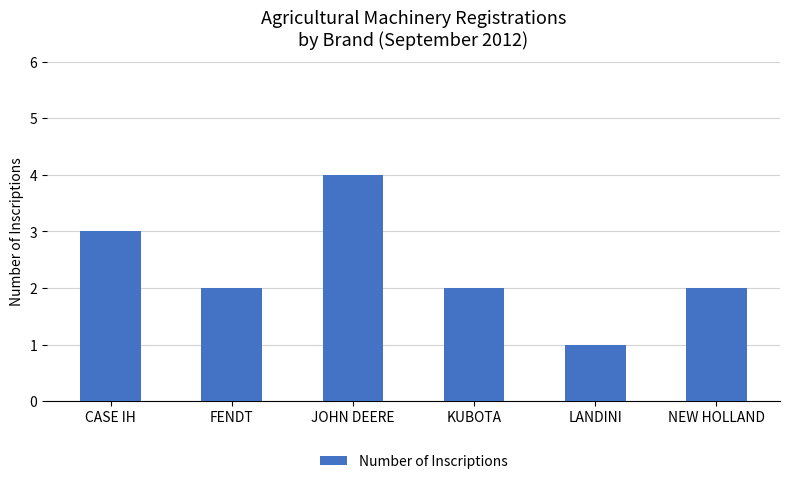

What is the label of the 6th bar from the left?

NEW HOLLAND